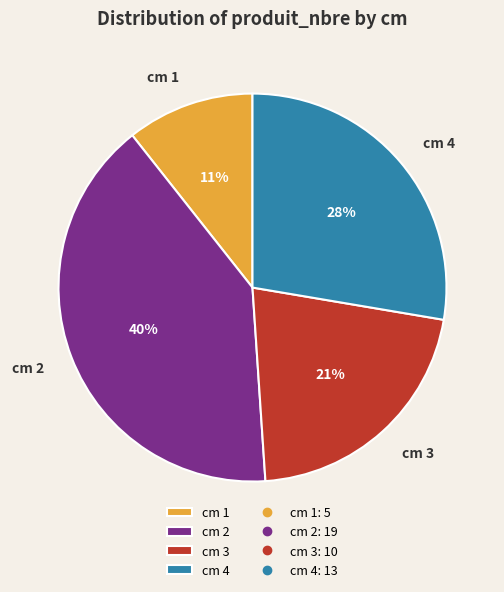

True or false: cm 3 accounts for 15% of the total.

False